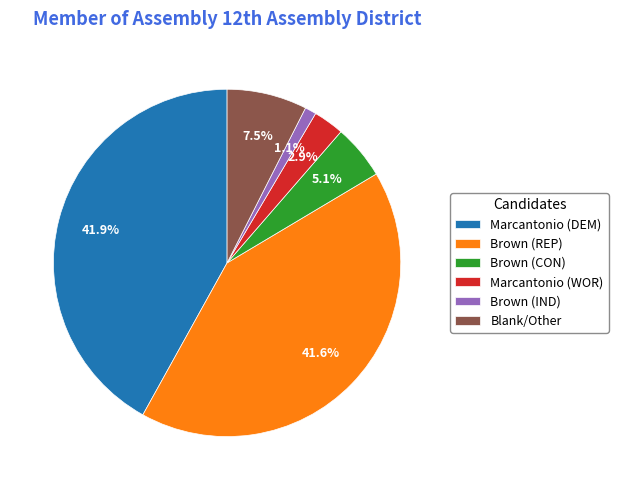

Is Brown (CON) the majority of the pie?

No